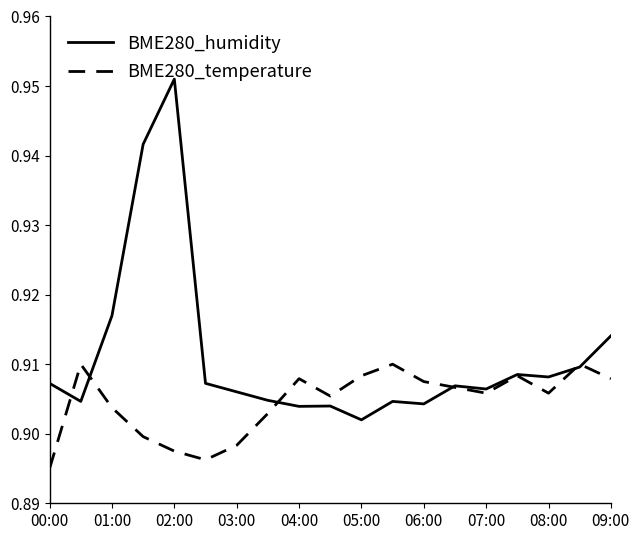

Which series has the largest range (max minus min)?

BME280_humidity